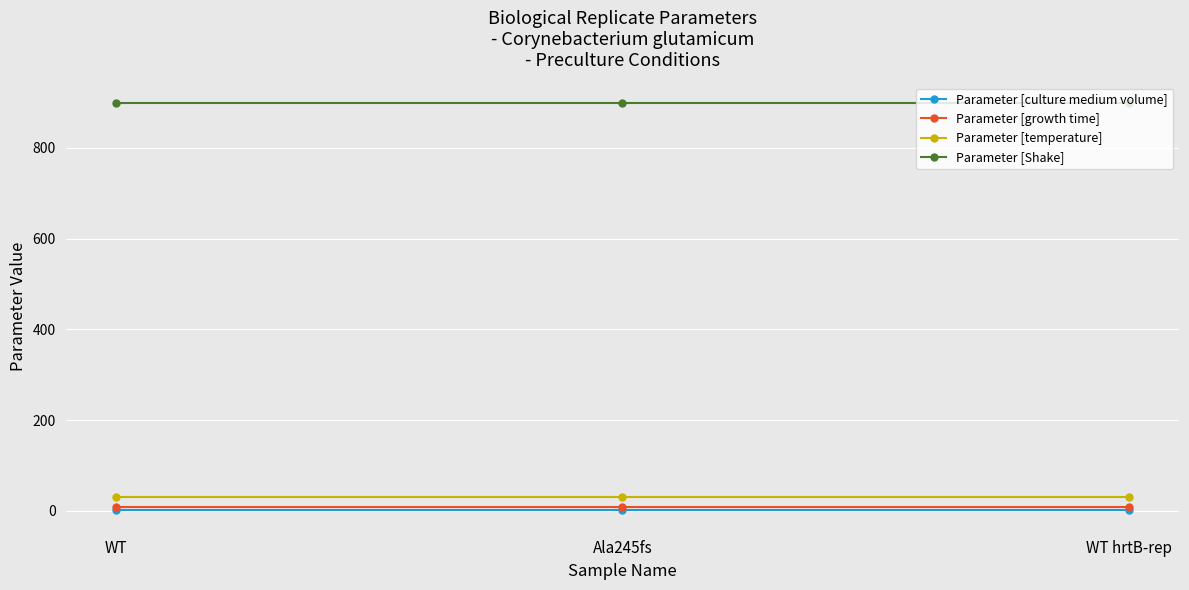

The value of Parameter [Shake] at Ala245fs is 610. True or false?

False